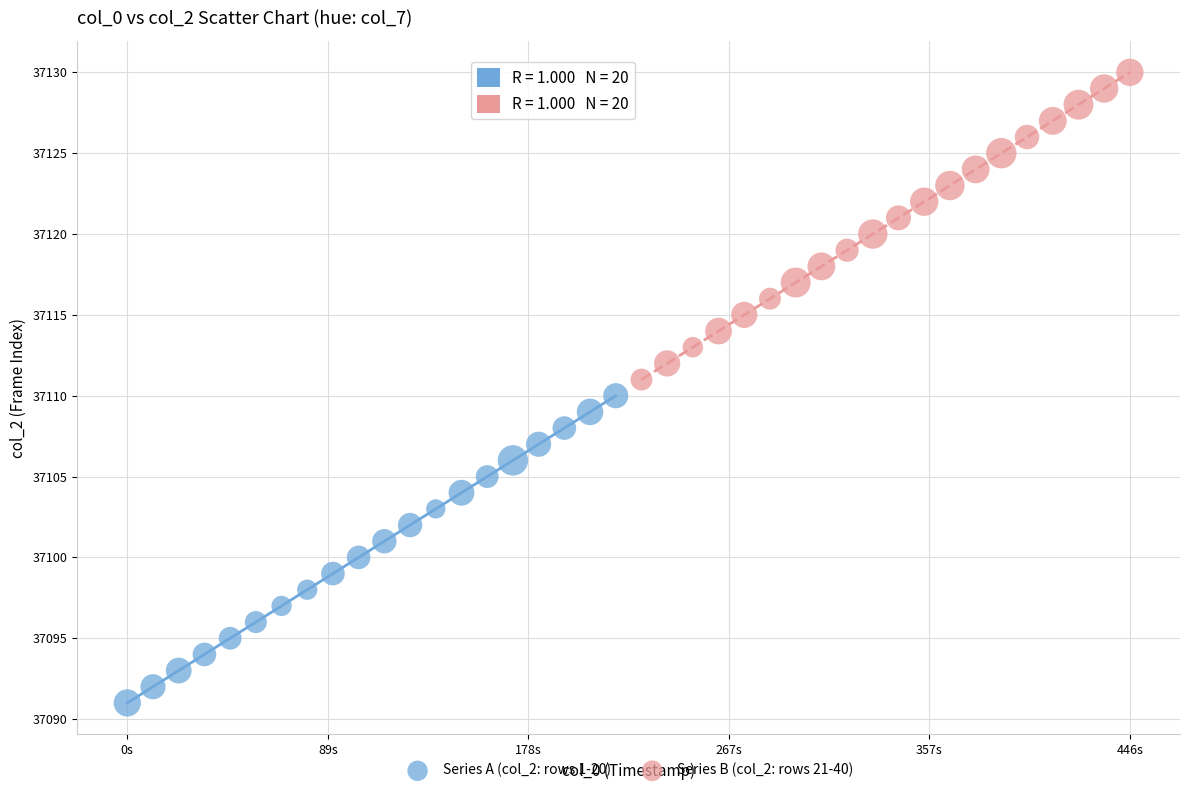

Which series reaches the maximum Y coordinate?

Series B (col_2: rows 21-40)